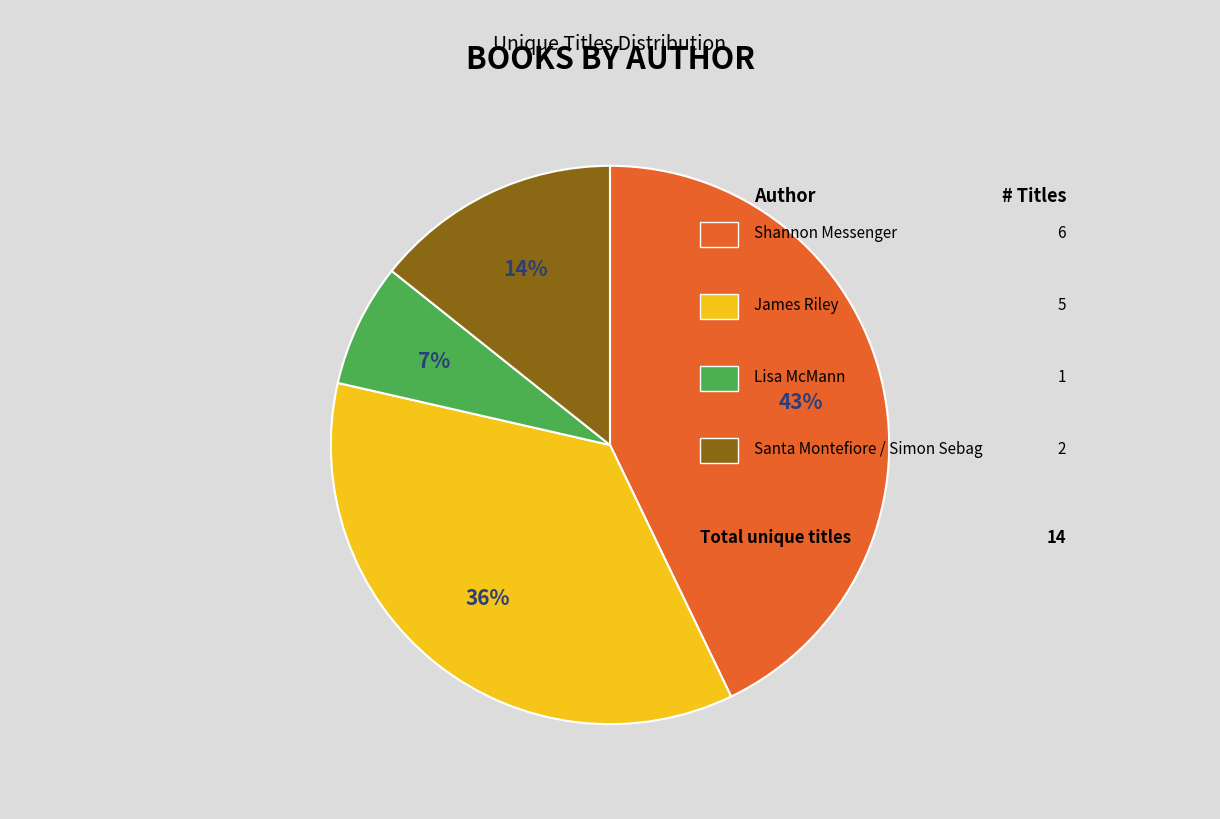

To the nearest percent, what is the difference between the largest and smallest slice percentages?

36%